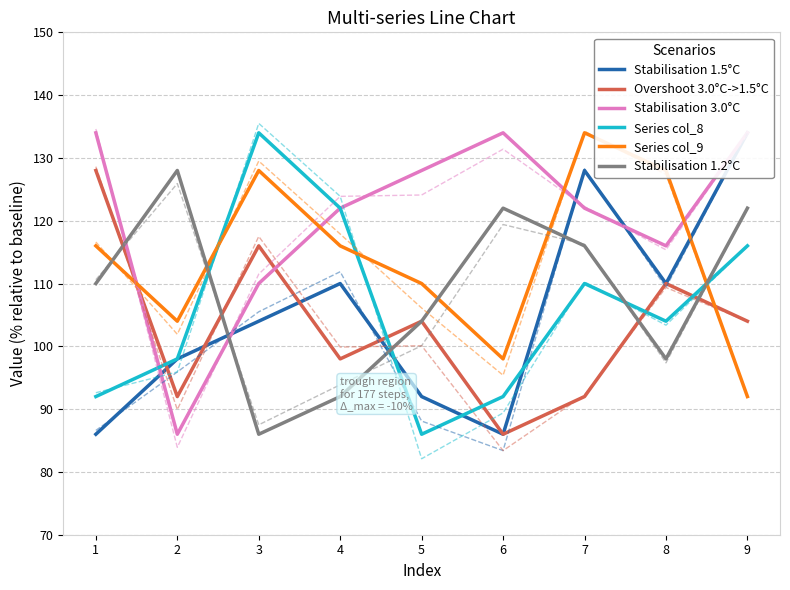

Read the Series col_9 value at 1.

116